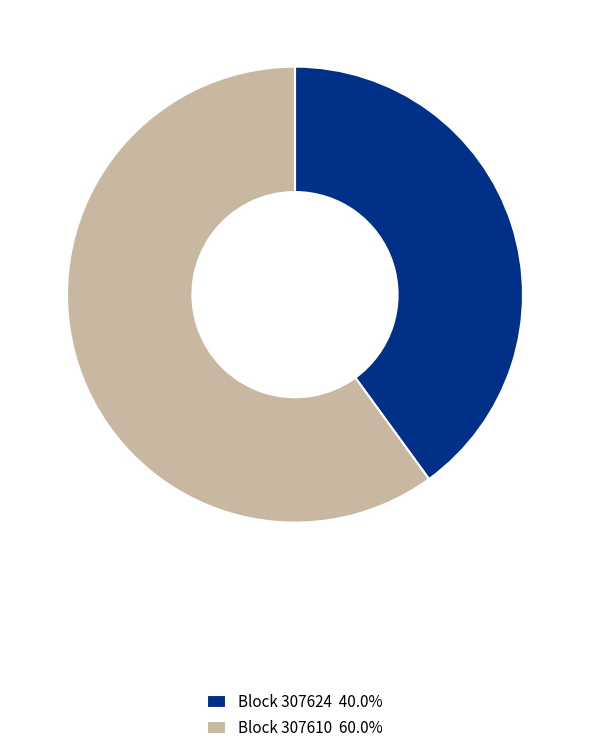

Does Block 307624 40.0% account for over 50% of the chart?

No